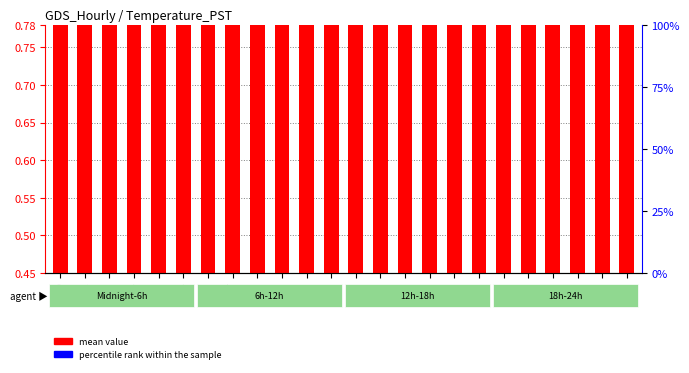

Reading right to left, what are all the values shown in this chart?

mean value: 0.6	0.5	0.5	0.5	0.5	0.6	0.6	0.6	0.7	0.7	0.7	0.7	0.7	0.7	0.6	0.6	0.6	0.5	0.5	0.5	0.6	0.6	0.6	0.7
percentile rank within the sample: 0.0	0.0	0.0	0.0	0.0	0.0	0.0	0.0	0.0	0.0	0.0	0.0	0.0	0.0	0.0	0.0	0.0	0.0	0.0	0.0	0.0	0.0	0.0	0.0